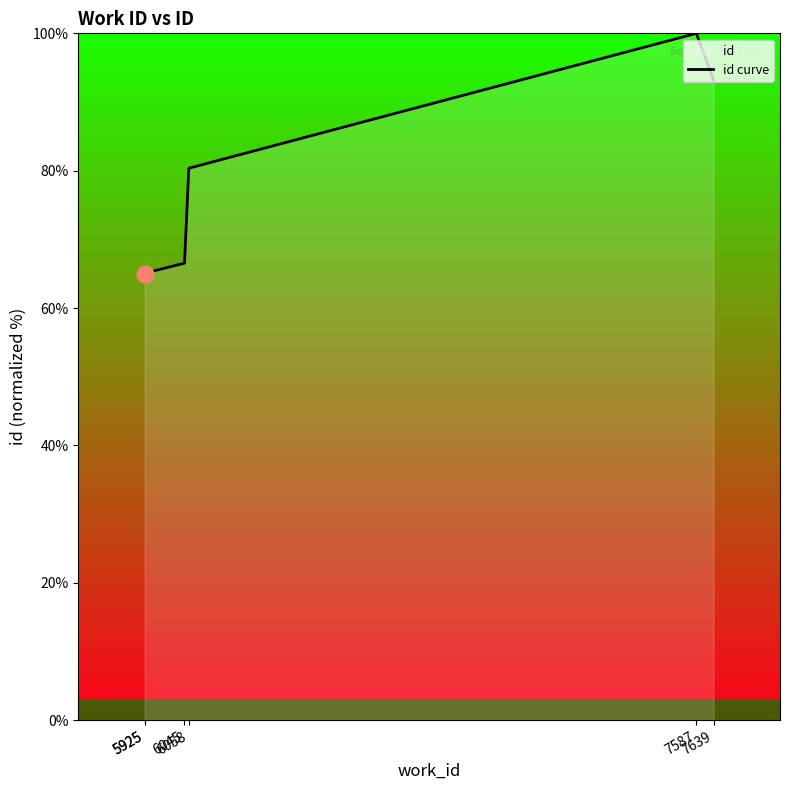

Reading left to right, transcribe all the data shown in this chart.

5925=65.0	5925=65.1	6045=66.5	6058=80.4	7587=100.0	7639=93.2